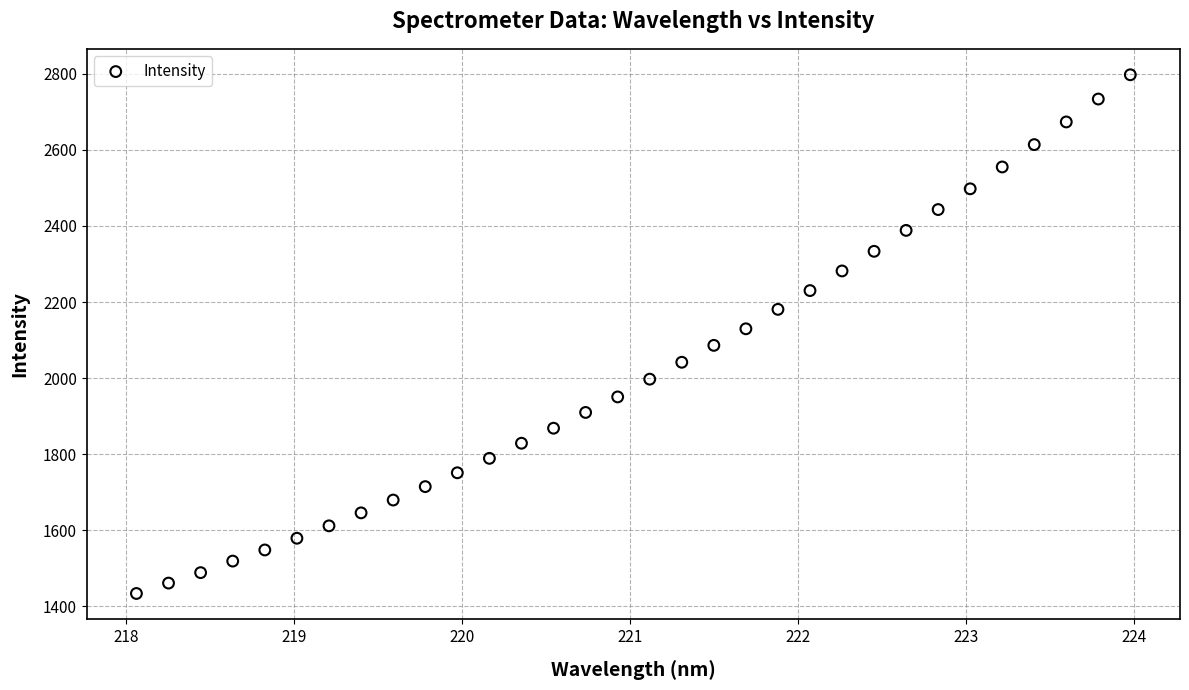

What is the range of Y values (max minus min)?

1363.4